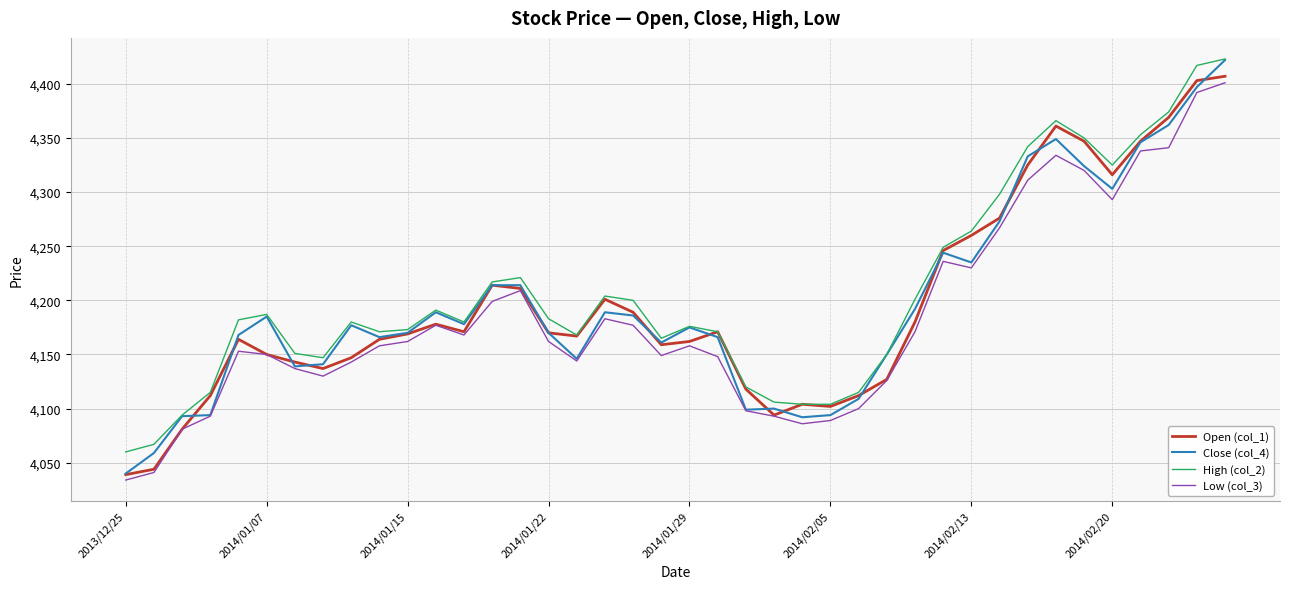

What is the minimum value shown in the chart?

4034